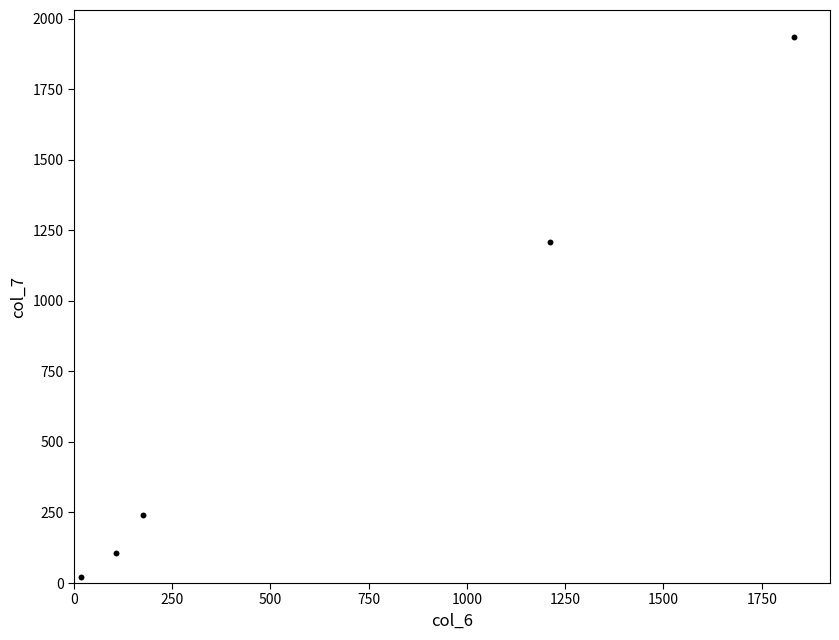

What Y value in the scatter plot is closest to 977?

1210.1